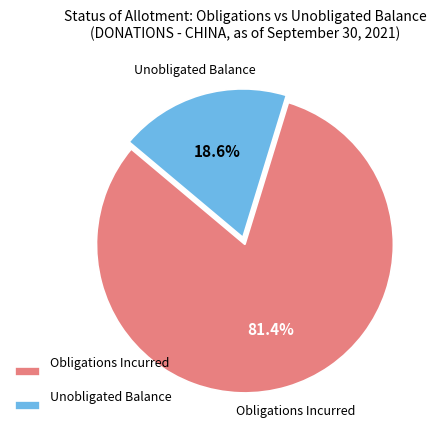

Is there any slice that represents more than half of the pie?

Yes